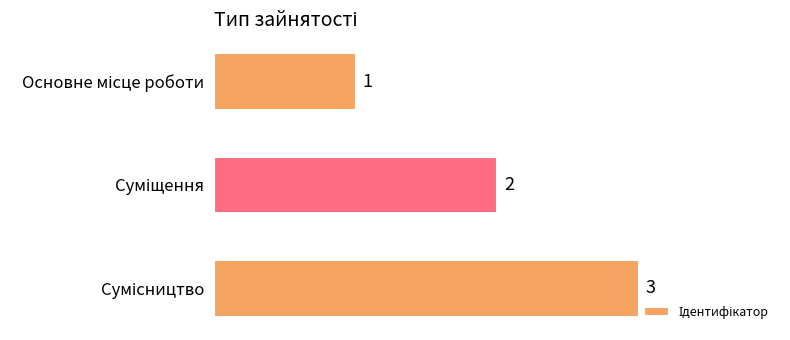

How many values are between 1 and 3?

3